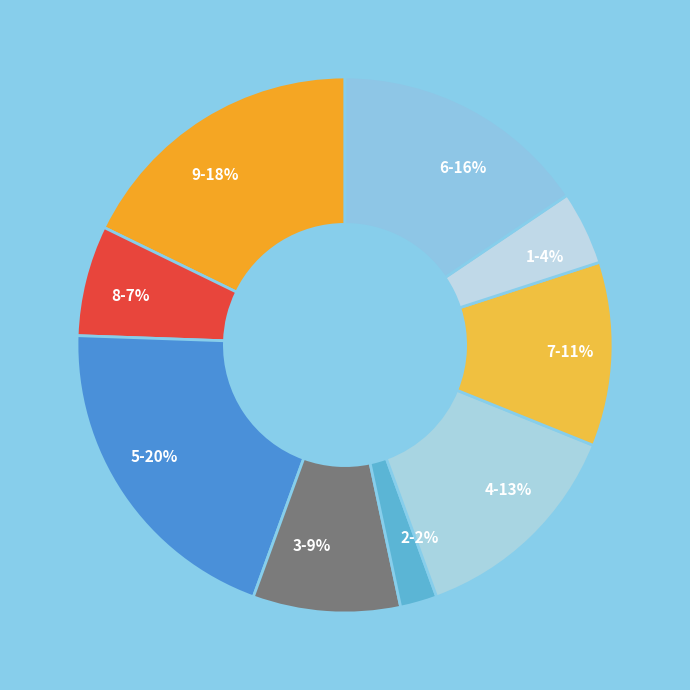

Which category has the smallest portion of the pie?

2